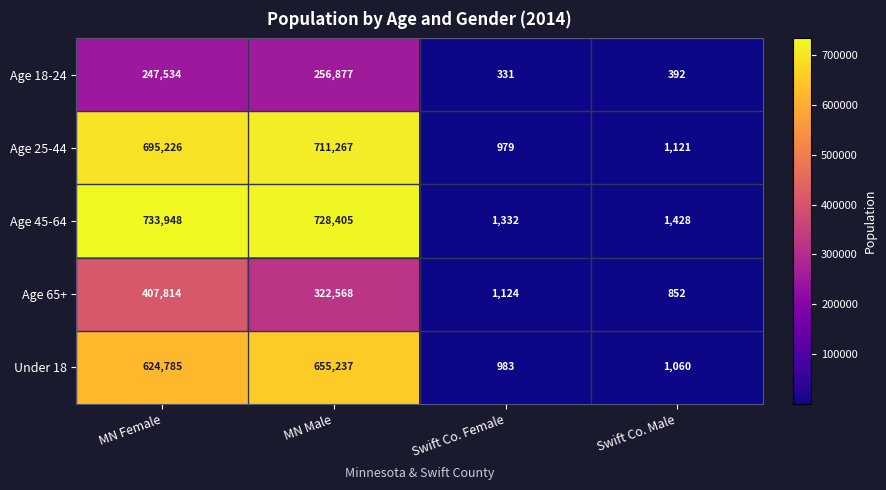

True or false: Age 45-64 has a value of 413055 at MN Male.

False